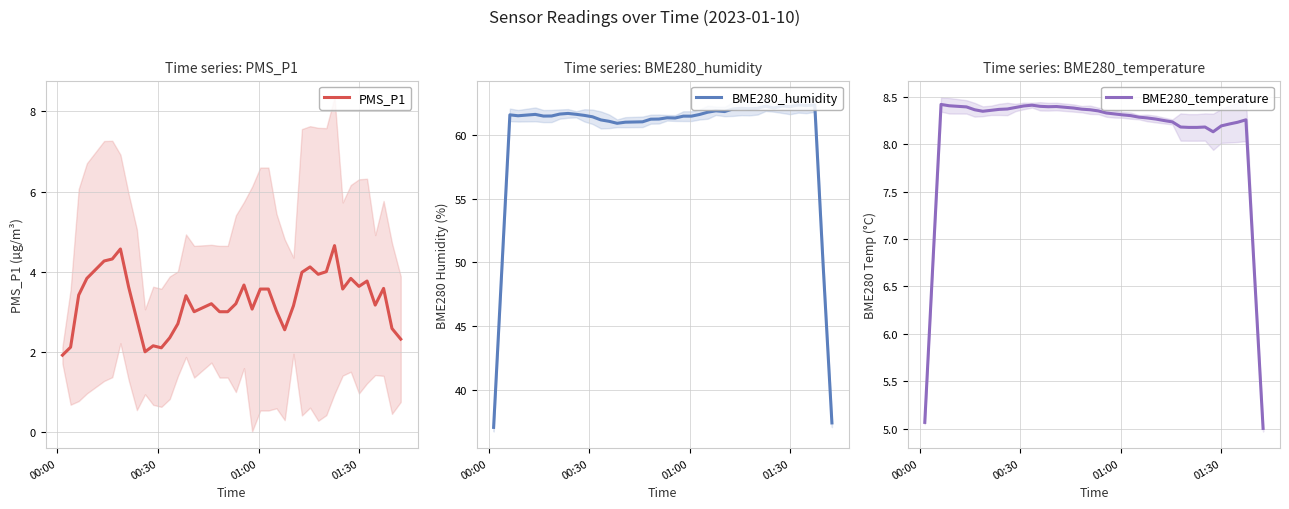

Rank the series by their maximum value, from lowest to highest.

PMS_P1, BME280_temperature, BME280_humidity